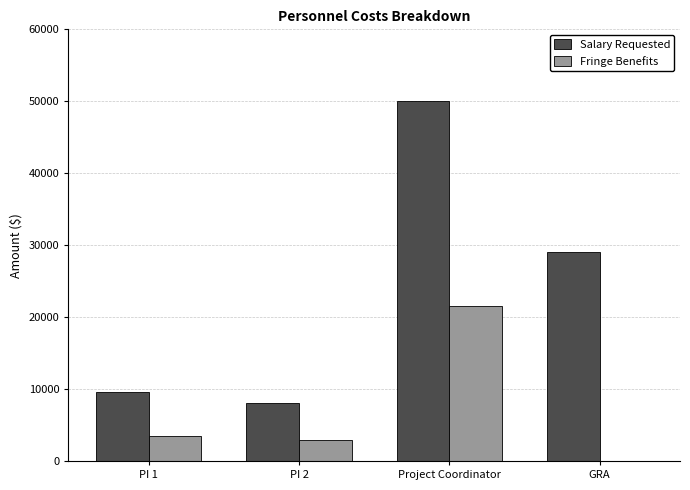

Is it true that Fringe Benefits equals 14008 at Project Coordinator?

False